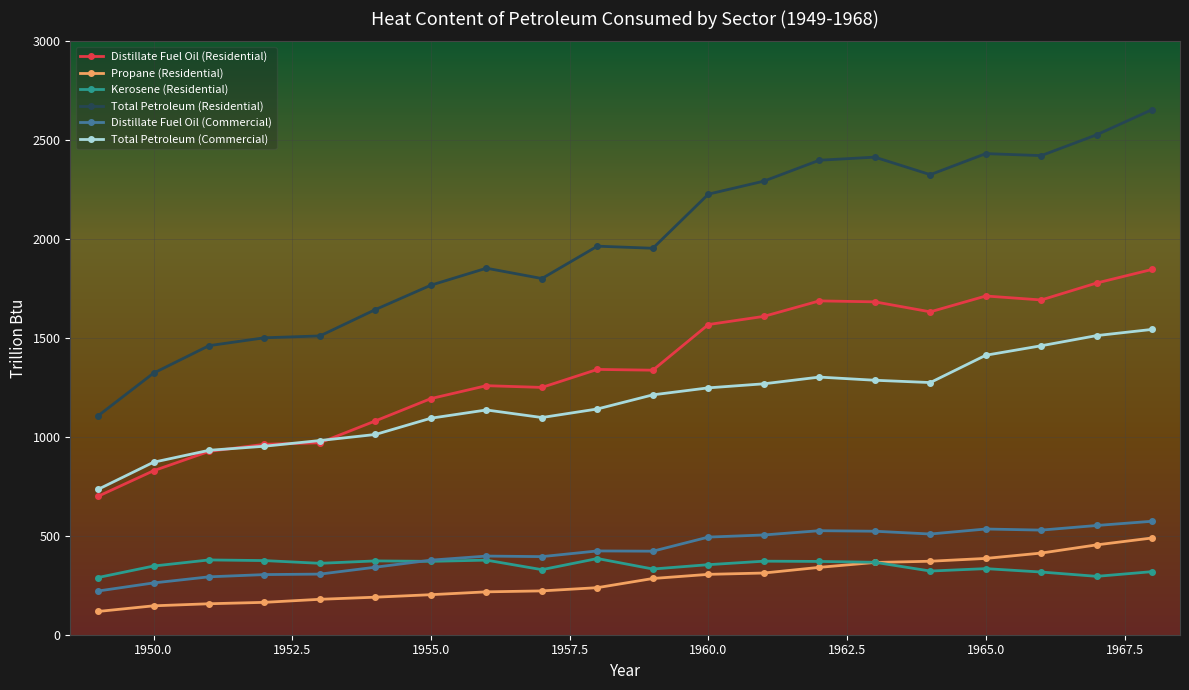

What are all the series names shown in the legend?

Distillate Fuel Oil (Residential), Propane (Residential), Kerosene (Residential), Total Petroleum (Residential), Distillate Fuel Oil (Commercial), Total Petroleum (Commercial)